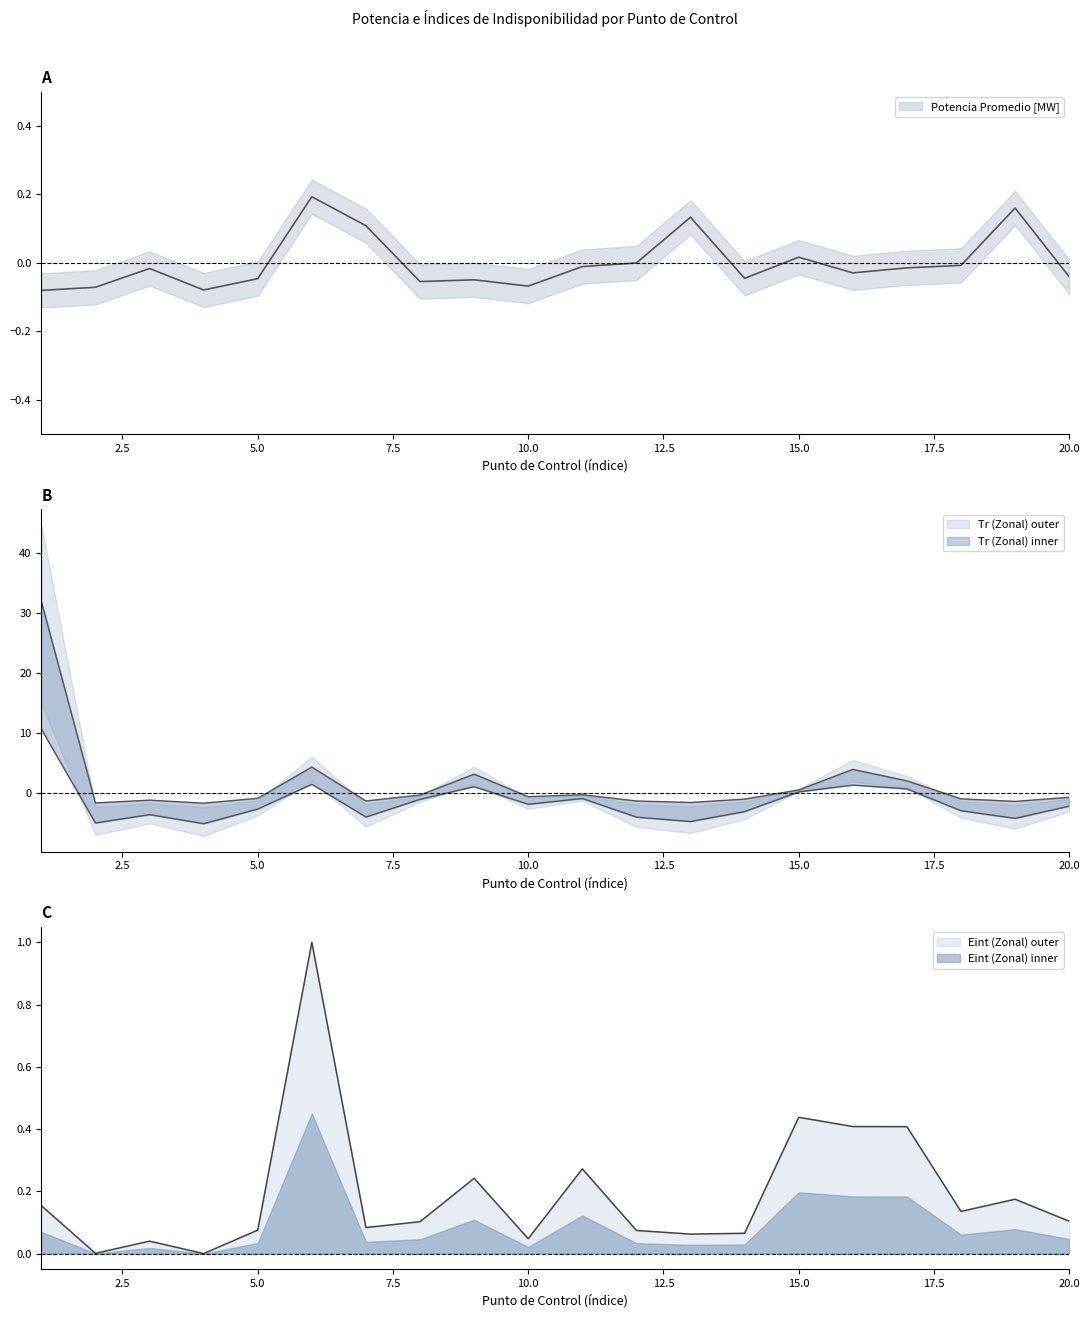

Reading left to right, what are all the values shown in this chart?

Potencia Promedio [MW]: 1=-0.1	2=-0.1	3=-0.0	4=-0.1	5=-0.0	6=0.2	7=0.1	8=-0.1	9=-0.0	10=-0.1	11=-0.0	12=-0.0	13=0.1	14=-0.0	15=0.0	16=-0.0	17=-0.0	18=-0.0	19=0.2	20=-0.0
Tr (Zonal): 1=32.0	2=-1.7	3=-1.2	4=-1.7	5=-0.9	6=4.3	7=-1.3	8=-0.4	9=3.1	10=-0.6	11=-0.3	12=-1.4	13=-1.6	14=-1.0	15=0.5	16=3.9	17=2.0	18=-1.0	19=-1.4	20=-0.7
Eint (Zonal): 1=0.2	2=0.0	3=0.0	4=0.0	5=0.1	6=1.0	7=0.1	8=0.1	9=0.2	10=0.0	11=0.3	12=0.1	13=0.1	14=0.1	15=0.4	16=0.4	17=0.4	18=0.1	19=0.2	20=0.1